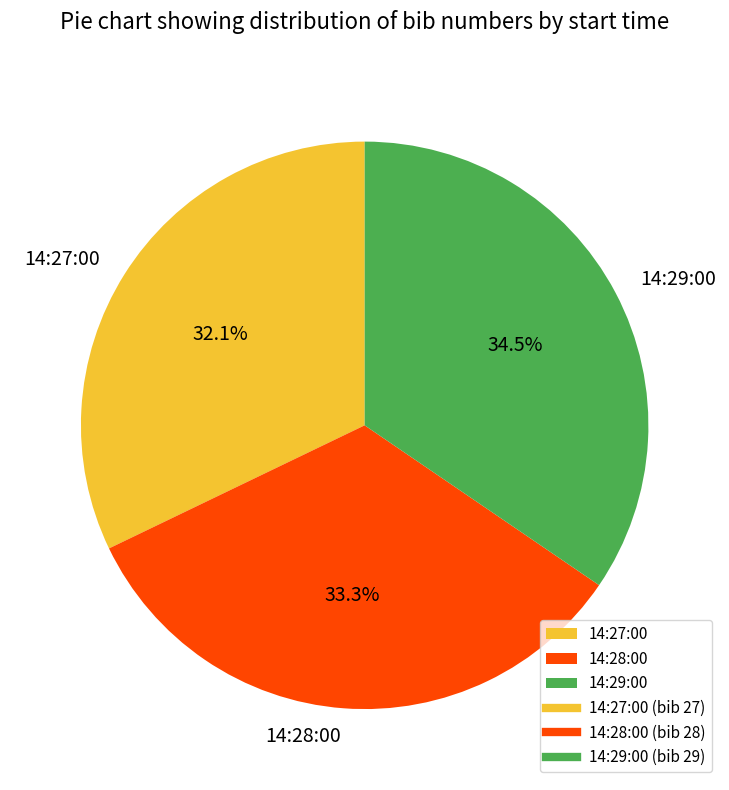

Which slice is the largest?

14:29:00